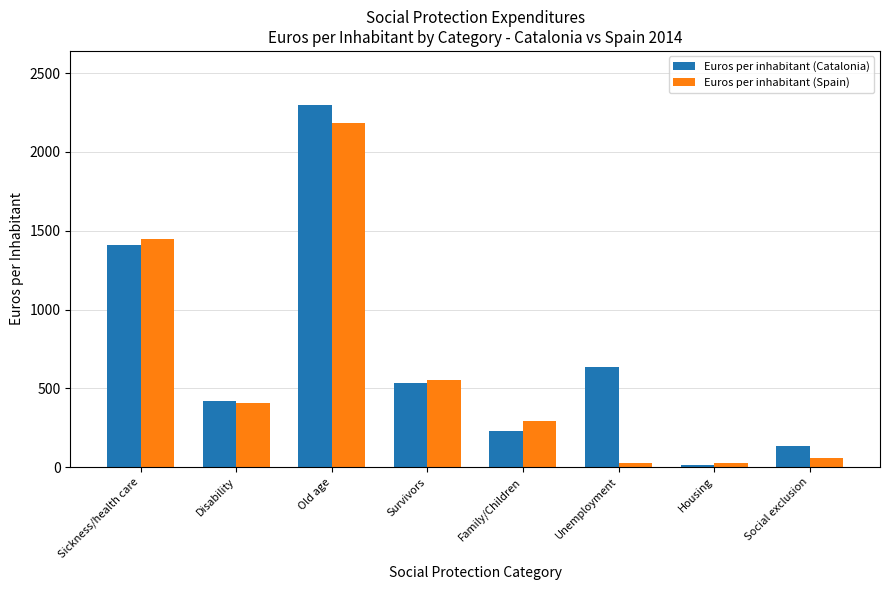

Which label corresponds to the largest value in the chart?

Old age